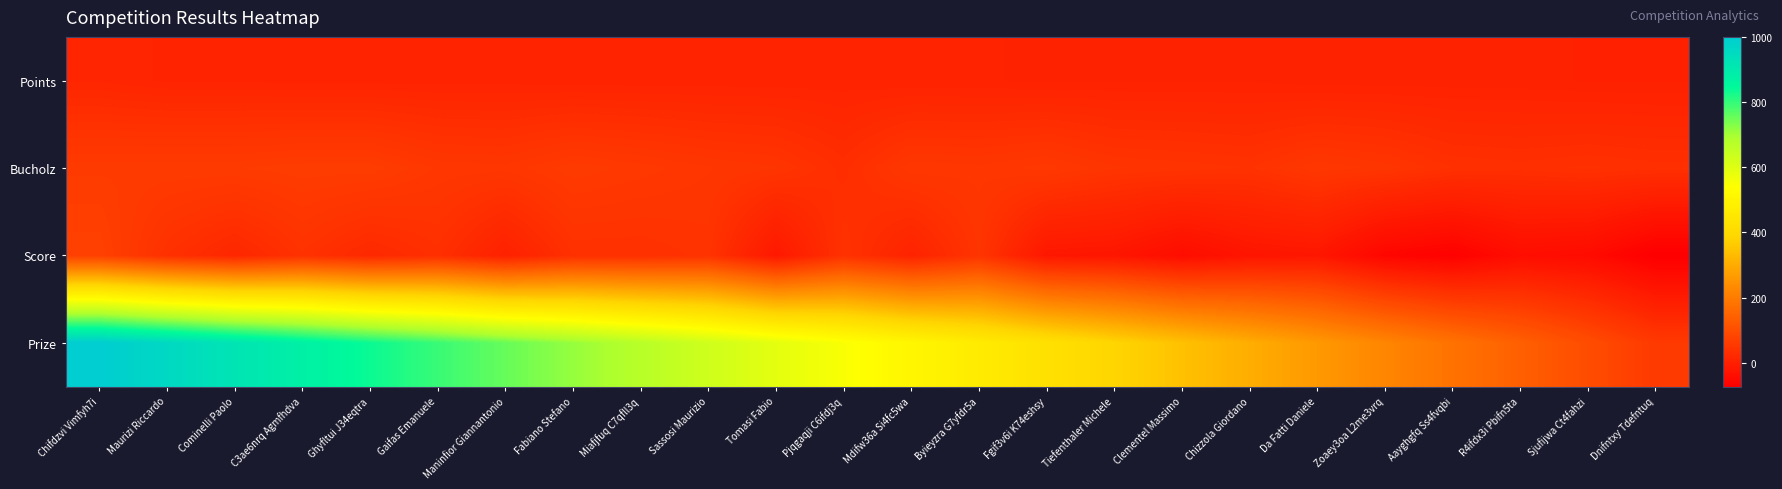

Reading left to right, transcribe all the data shown in this chart.

Points: Chifdzvi Vimfyh7i=14	Maurizi Riccardo=10	Cominelli Paolo=10	C3ae6nrq Agmfhdva=9	Ghyfltui J34eqtra=9	Gaifas Emanuele=9	Maninfior Giannantonio=9	Fabiano Stefano=8	Miafjfuq C7qfll3q=8	Sassosi Maurizio=8	Tomasi Fabio=8	Pjqgaqji C6ifdj3q=8	Mdifw36a Si4fc5wa=7	Byieyzra G7yfdr5a=7	Fgif3v6i K74eshsy=6	Tiefenthaler Michele=6	Clementel Massimo=6	Chizzola Giordano=6	Da Fatti Daniele=4	Zoaey3oa L2me3vrq=4	Aayghgfq Ss4fvqbi=4	R4ifdx3i Pbifn5ta=4	Sjufijwa Ct4fahzi=2	Dnifntxy Tdefntuq=2
Bucholz: Chifdzvi Vimfyh7i=60	Maurizi Riccardo=61	Cominelli Paolo=61	C3ae6nrq Agmfhdva=64	Ghyfltui J34eqtra=64	Gaifas Emanuele=52	Maninfior Giannantonio=50	Fabiano Stefano=60	Miafjfuq C7qfll3q=55	Sassosi Maurizio=49	Tomasi Fabio=45	Pjqgaqji C6ifdj3q=30	Mdifw36a Si4fc5wa=52	Byieyzra G7yfdr5a=50	Fgif3v6i K74eshsy=55	Tiefenthaler Michele=45	Clementel Massimo=43	Chizzola Giordano=40	Da Fatti Daniele=52	Zoaey3oa L2me3vrq=47	Aayghgfq Ss4fvqbi=36	R4ifdx3i Pbifn5ta=34	Sjufijwa Ct4fahzi=37	Dnifntxy Tdefntuq=34
Score: Chifdzvi Vimfyh7i=73	Maurizi Riccardo=36	Cominelli Paolo=16	C3ae6nrq Agmfhdva=39	Ghyfltui J34eqtra=20	Gaifas Emanuele=34	Maninfior Giannantonio=3	Fabiano Stefano=36	Miafjfuq C7qfll3q=36	Sassosi Maurizio=42	Tomasi Fabio=-17	Pjqgaqji C6ifdj3q=40	Mdifw36a Si4fc5wa=8	Byieyzra G7yfdr5a=45	Fgif3v6i K74eshsy=-19	Tiefenthaler Michele=-22	Clementel Massimo=-42	Chizzola Giordano=-24	Da Fatti Daniele=-20	Zoaey3oa L2me3vrq=-57	Aayghgfq Ss4fvqbi=-67	R4ifdx3i Pbifn5ta=-41	Sjufijwa Ct4fahzi=-46	Dnifntxy Tdefntuq=-73
Prize: Chifdzvi Vimfyh7i=1000	Maurizi Riccardo=959	Cominelli Paolo=918	C3ae6nrq Agmfhdva=877	Ghyfltui J34eqtra=836	Gaifas Emanuele=795	Maninfior Giannantonio=754	Fabiano Stefano=713	Miafjfuq C7qfll3q=672	Sassosi Maurizio=631	Tomasi Fabio=590	Pjqgaqji C6ifdj3q=549	Mdifw36a Si4fc5wa=508	Byieyzra G7yfdr5a=467	Fgif3v6i K74eshsy=426	Tiefenthaler Michele=385	Clementel Massimo=344	Chizzola Giordano=303	Da Fatti Daniele=262	Zoaey3oa L2me3vrq=221	Aayghgfq Ss4fvqbi=180	R4ifdx3i Pbifn5ta=139	Sjufijwa Ct4fahzi=98	Dnifntxy Tdefntuq=57